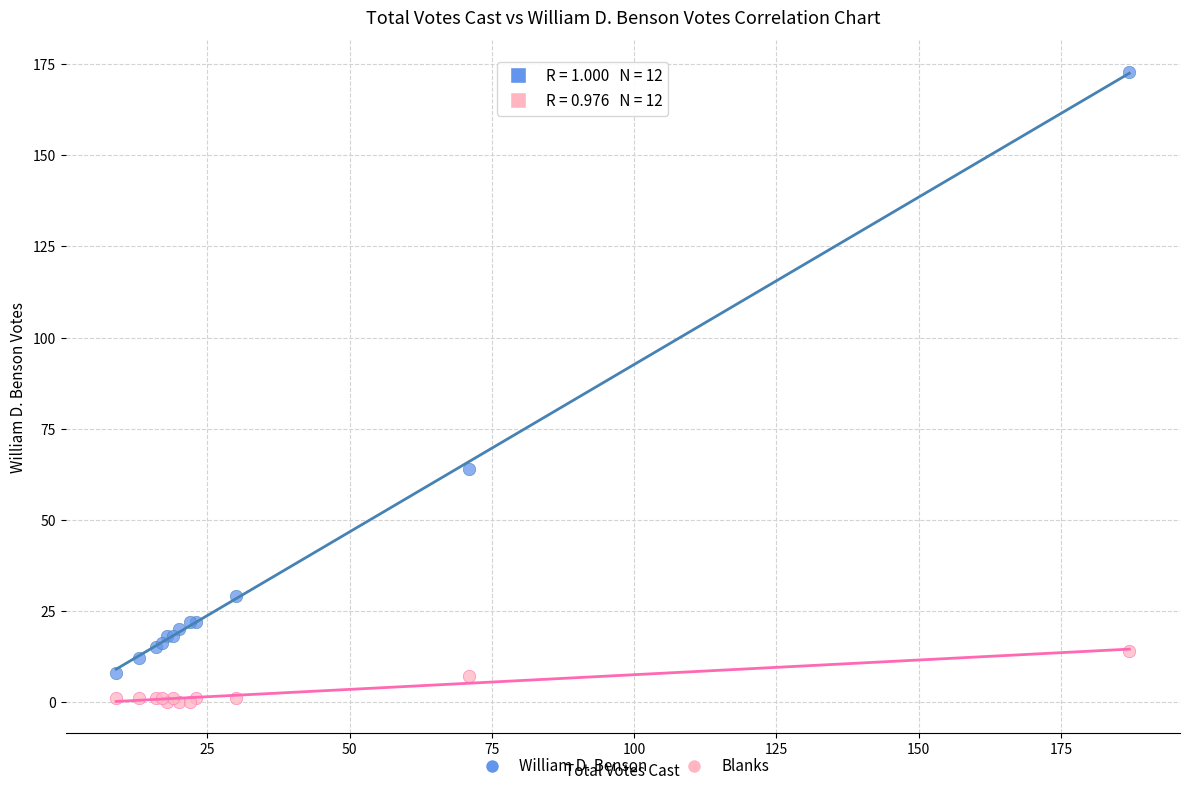

Which series contains the highest Y value?

William D. Benson